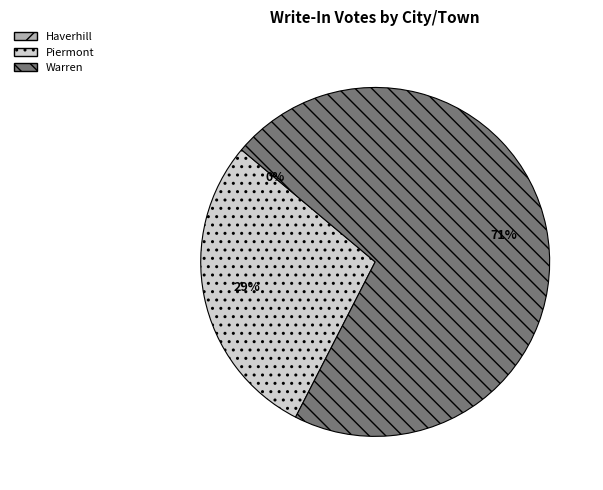

To the nearest percent, what percentage of the pie is Piermont?

29%